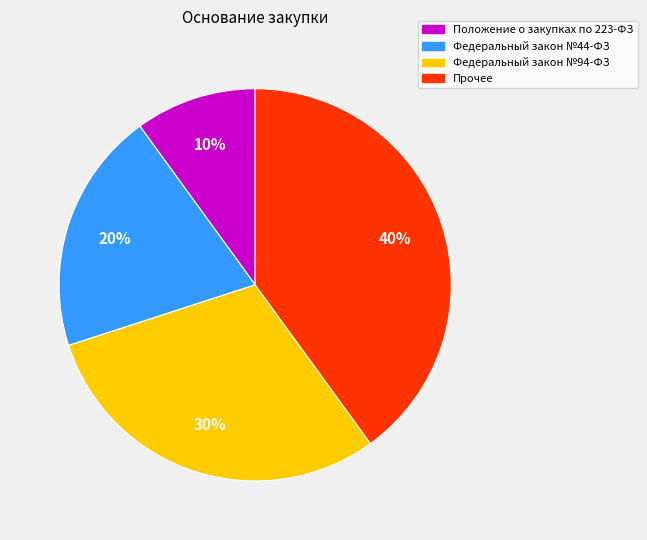

To the nearest percent, what portion does Положение о закупках по 223-ФЗ represent?

10%